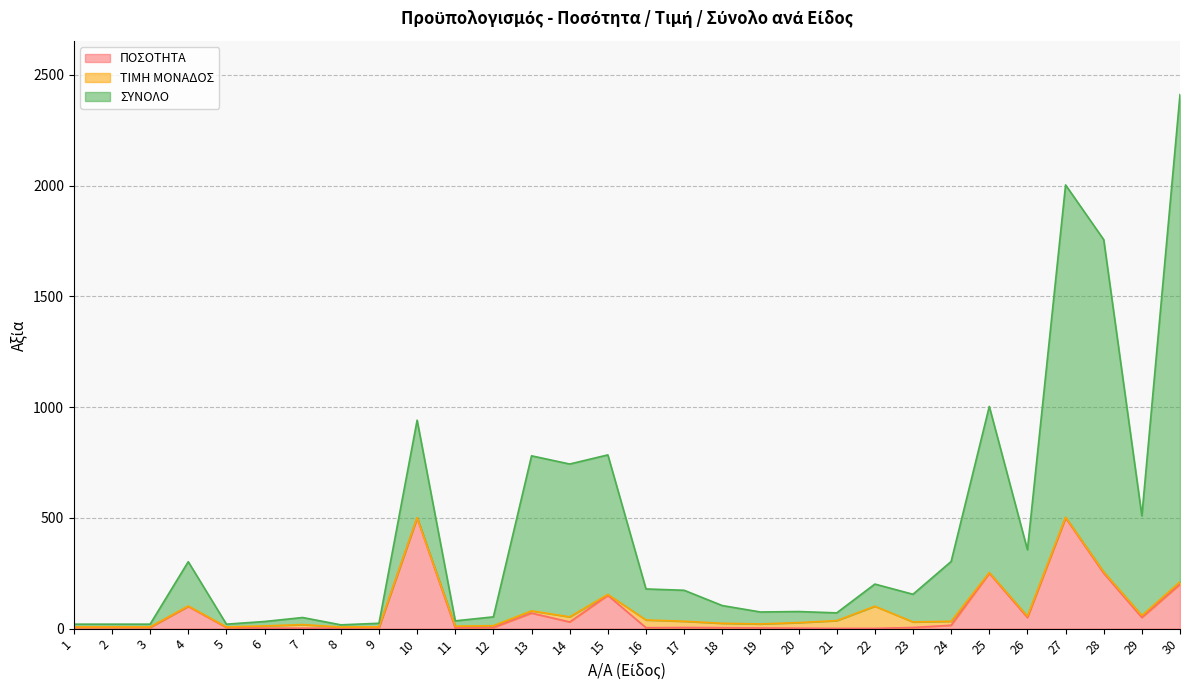

The ΣΥΝΟΛΟ series shows 302.0 at 4. True or false?

True